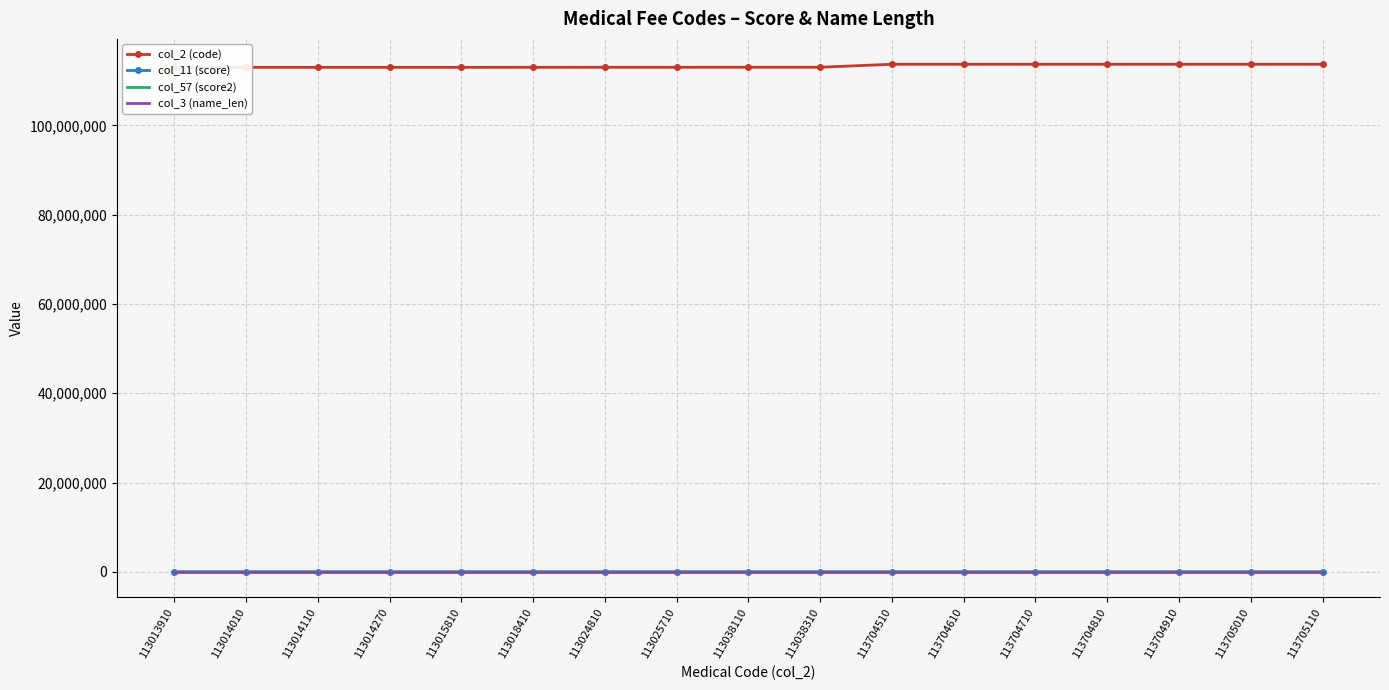

Count the number of data series in this chart.

4